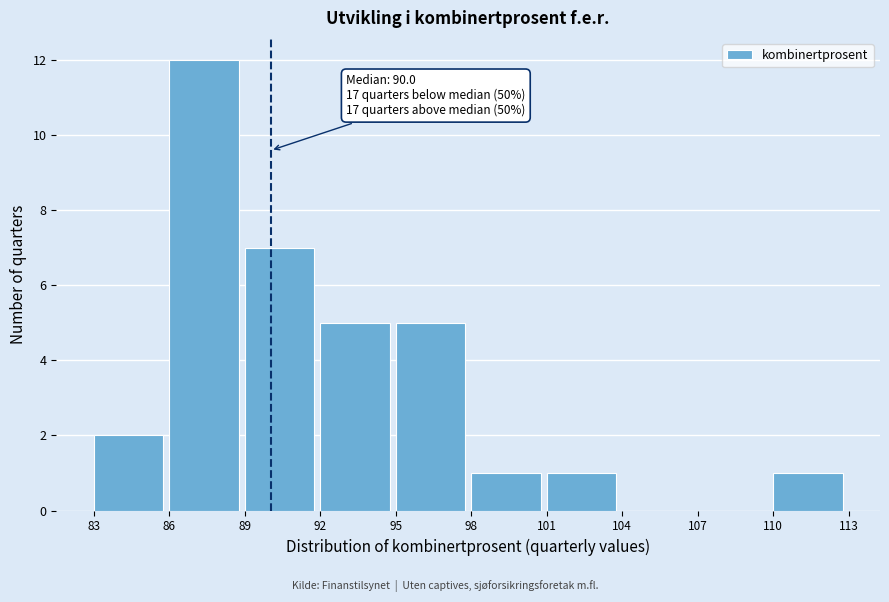

Over which range of the x-axis is the bar tallest?

86 to 89